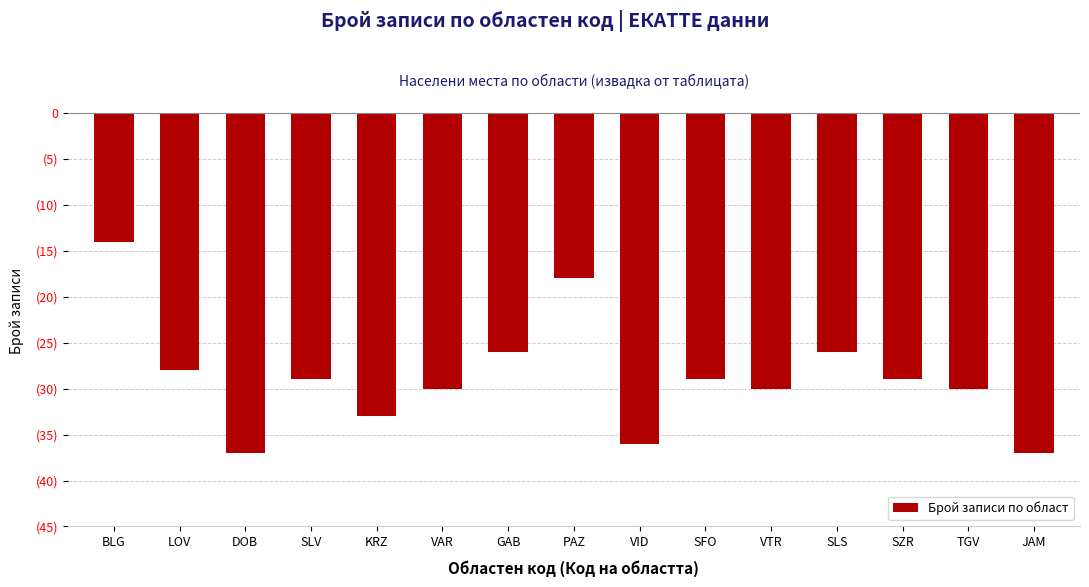

What is the average value?

-29